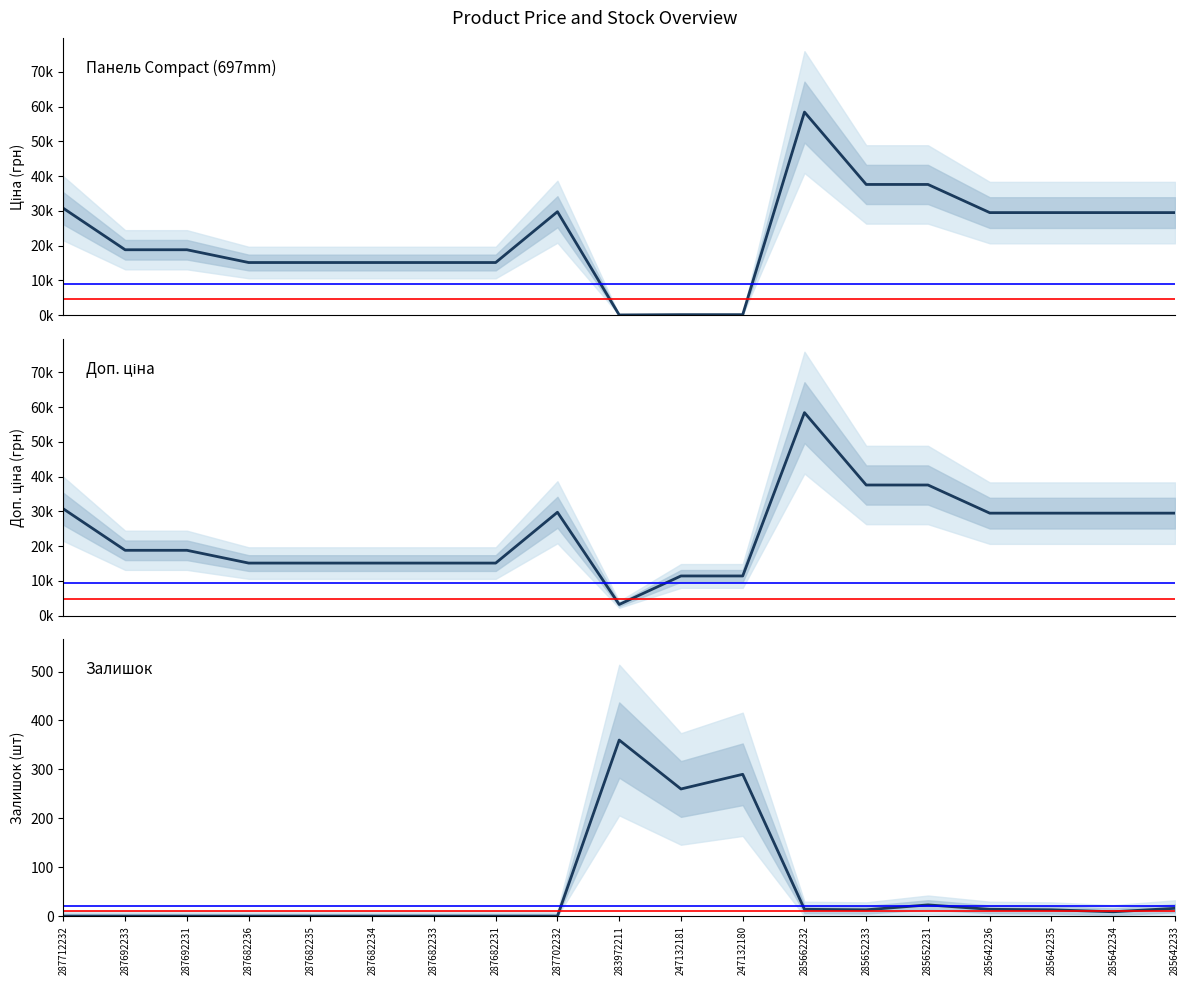

Where is the first local maximum for Ціна?

287702232